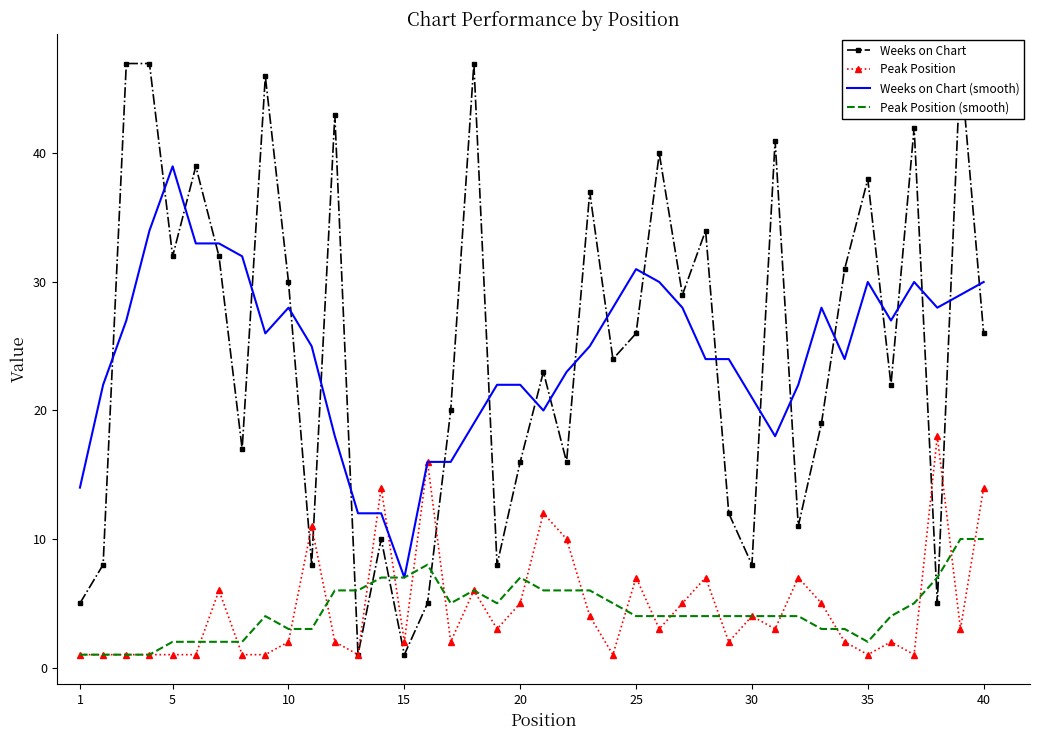

What is the minimum value for Weeks on Chart (smooth)?

7